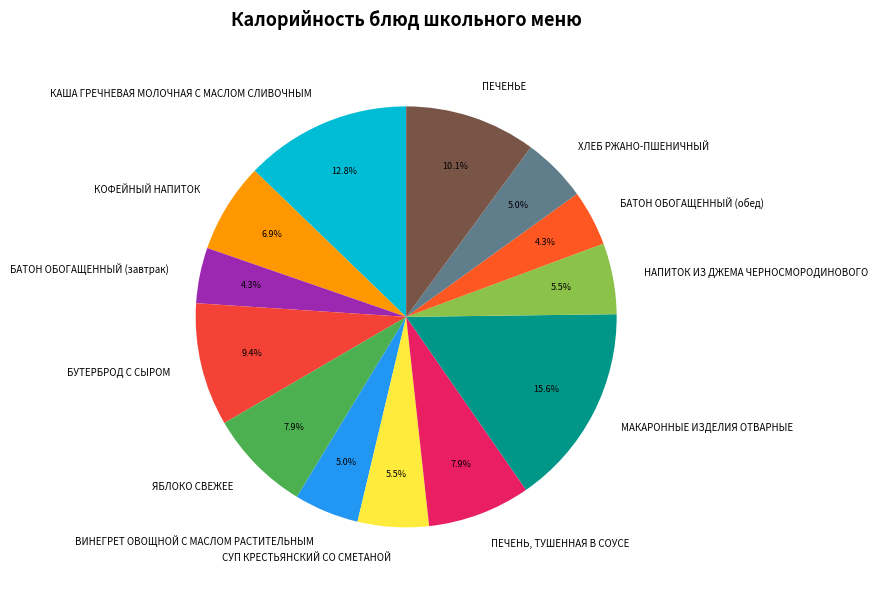

To the nearest percent, what percentage of the pie is МАКАРОННЫЕ ИЗДЕЛИЯ ОТВАРНЫЕ?

16%